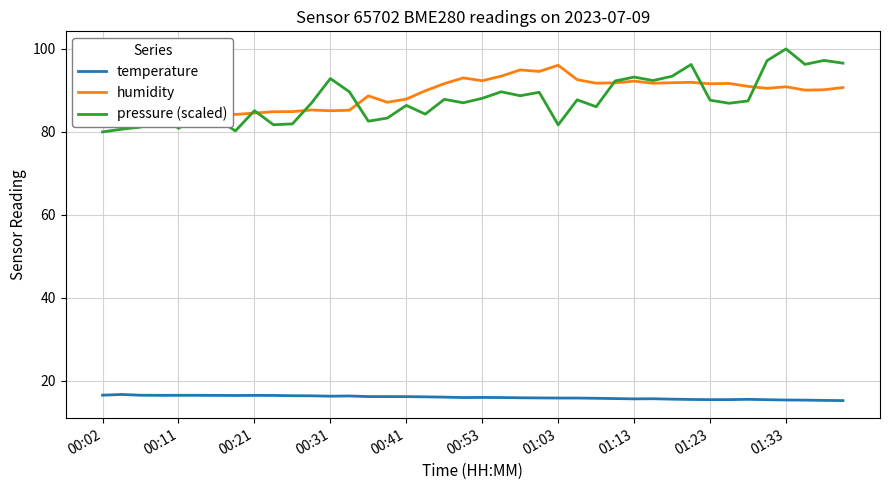

Which series has the largest total across all categories?

humidity